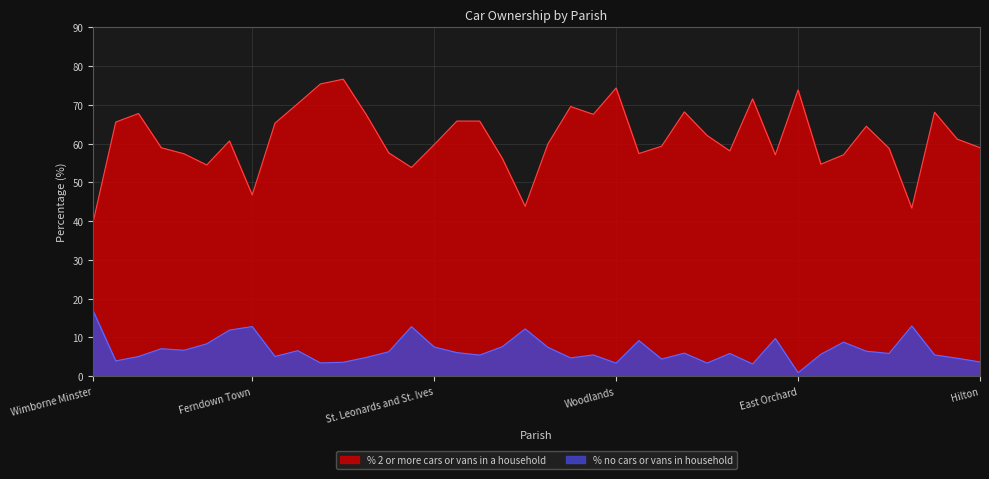

True or false: % no cars or vans in household and % 2 or more cars or vans in a household intersect in this chart.

False